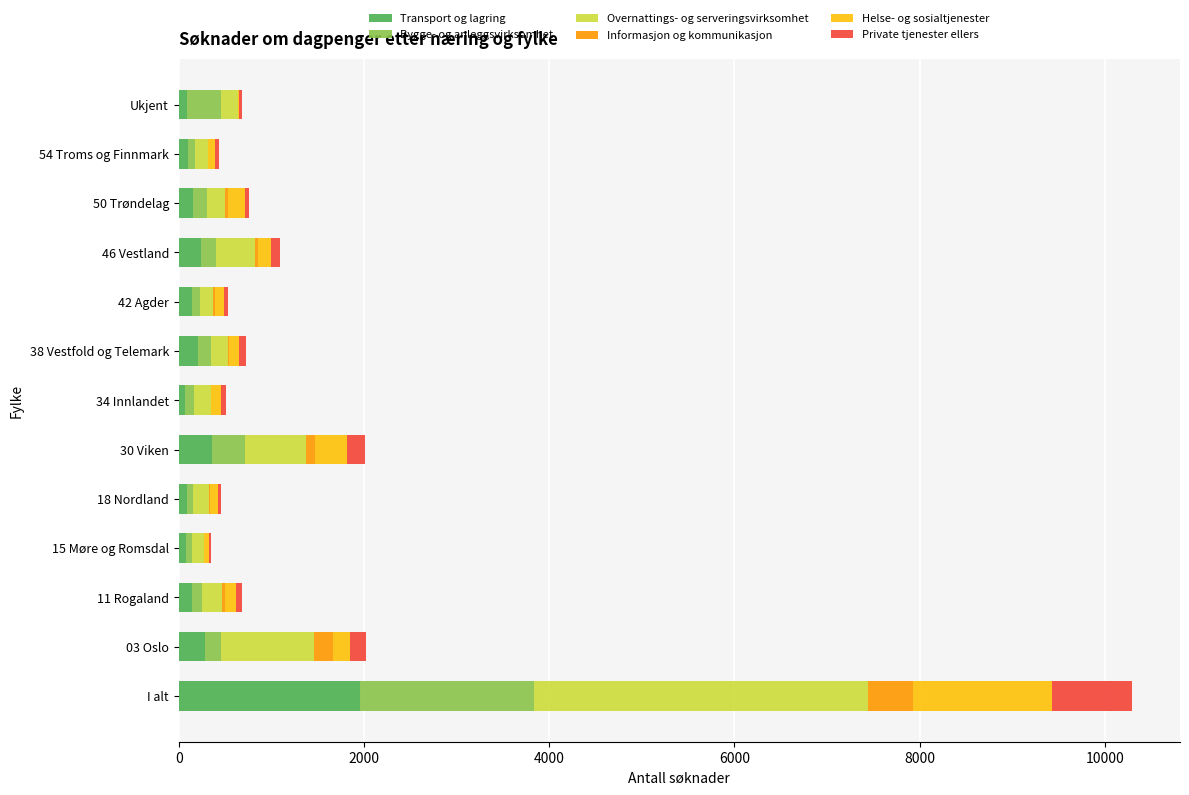

At which category is the sum across all series the highest?

I alt